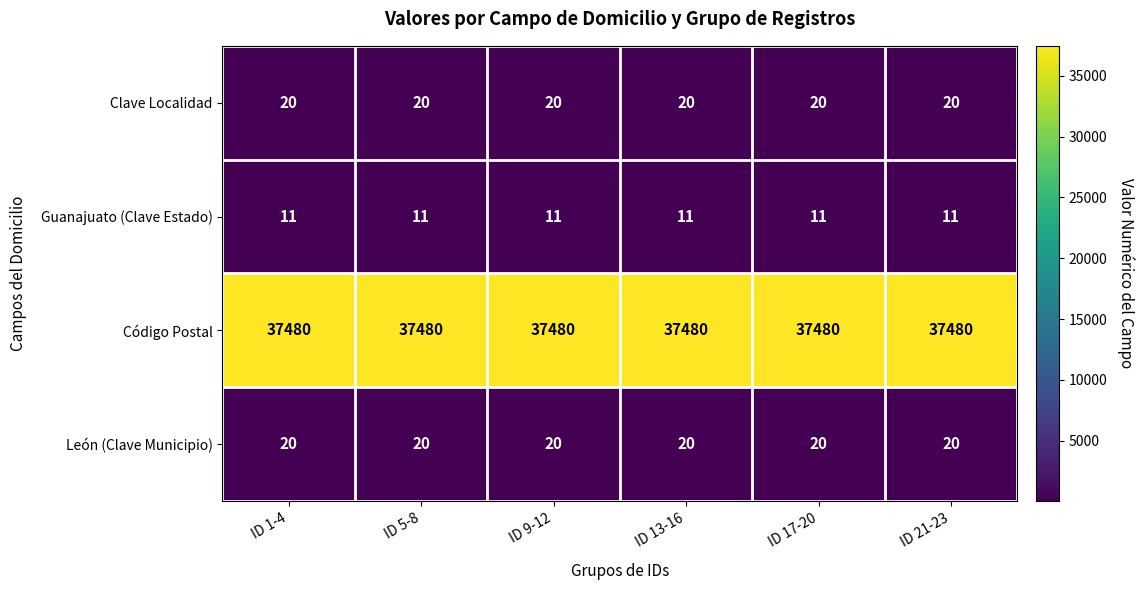

The Clave Localidad series shows 36 at ID 21-23. True or false?

False